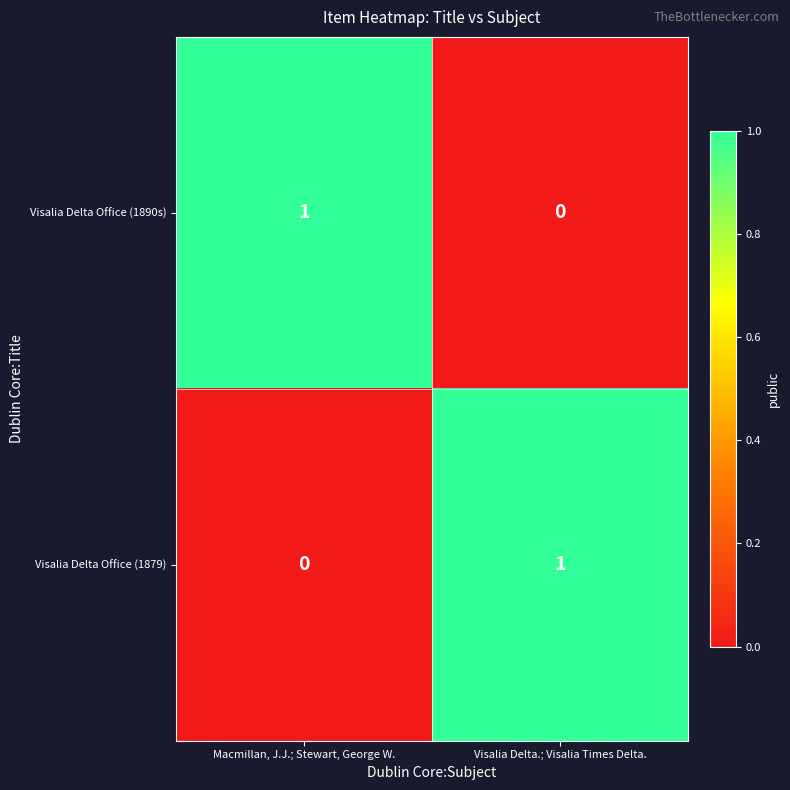

Which category has the lowest value in the Visalia Delta Office (1890s) series?

Visalia Delta.; Visalia Times Delta.